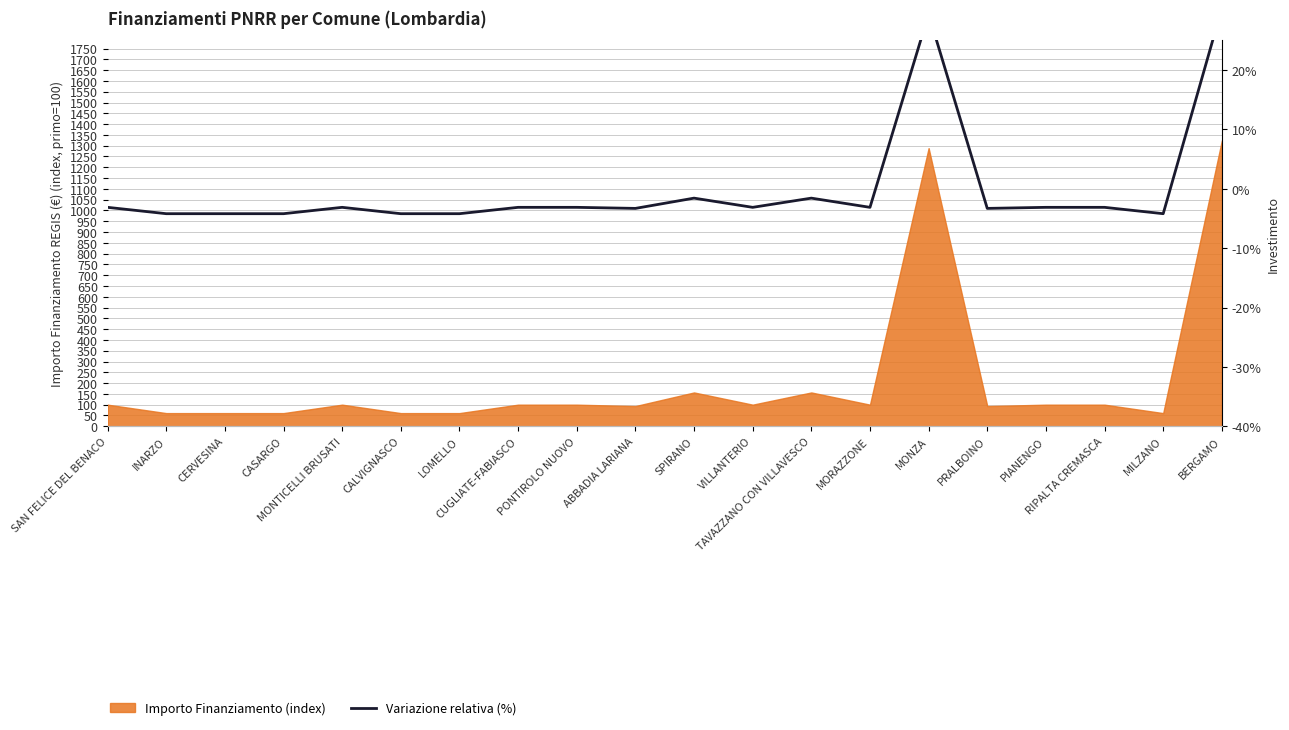

What position from the right is ABBADIA LARIANA?

11